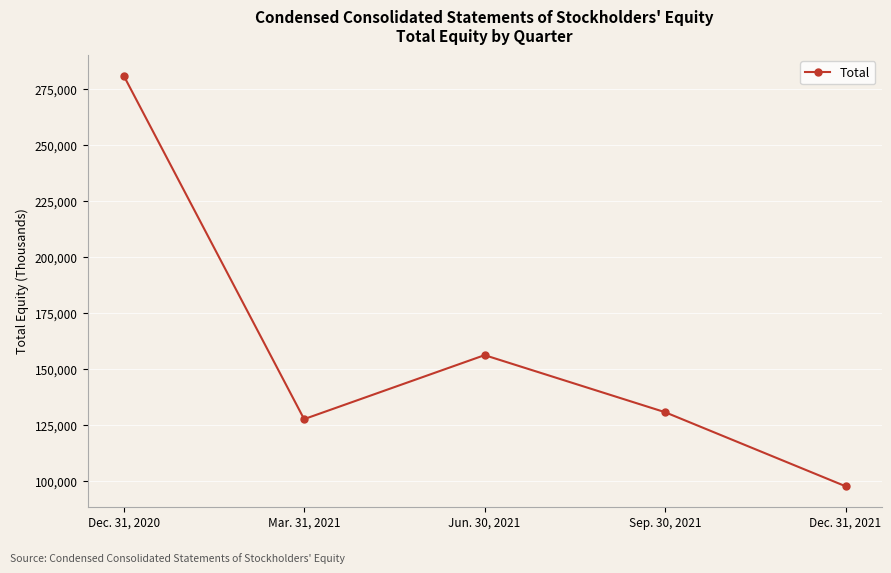

True or false: the data shows 280974 at Dec. 31, 2020.

True